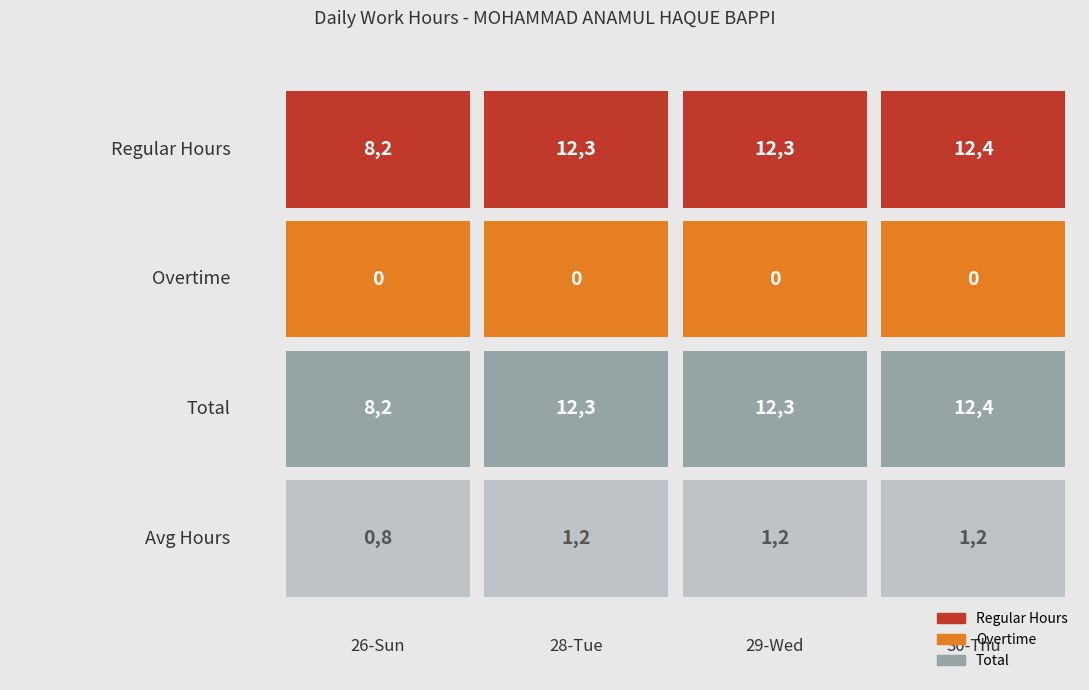

Which series has the widest spread of values?

Regular Hours